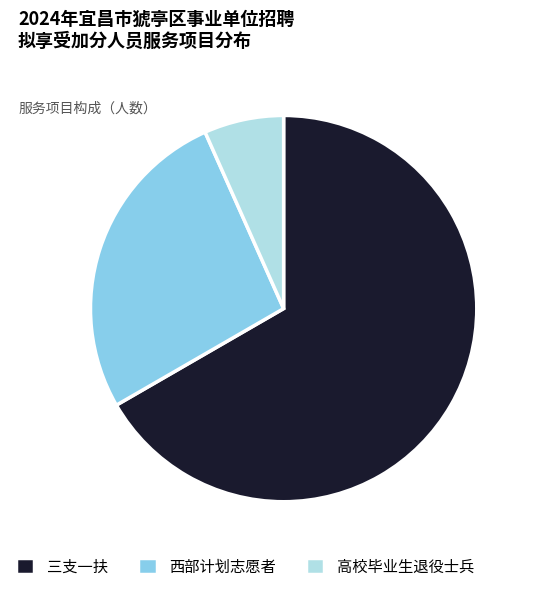

Rank the categories by value from highest to lowest.

三支一扶, 西部计划志愿者, 高校毕业生退役士兵